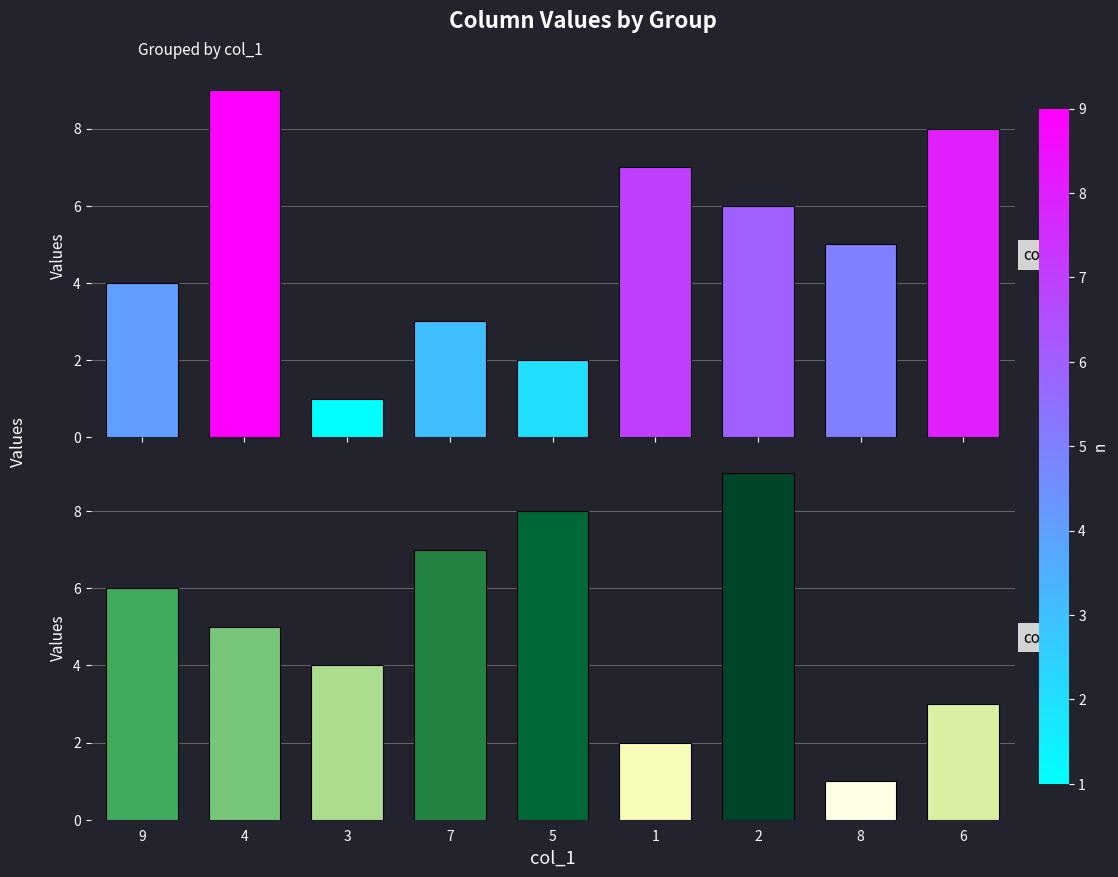

The value of col_9 at 6 is 8. True or false?

True